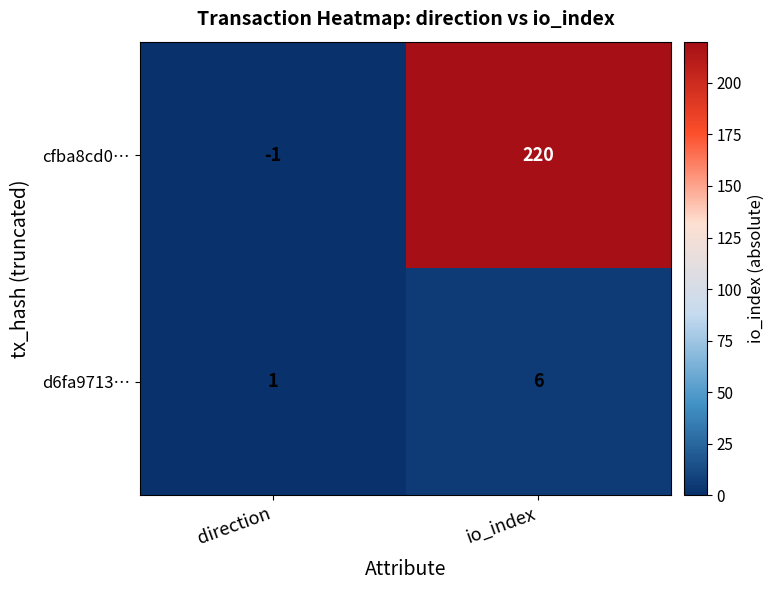

Rank the series by their average value, from lowest to highest.

d6fa9713…, cfba8cd0…